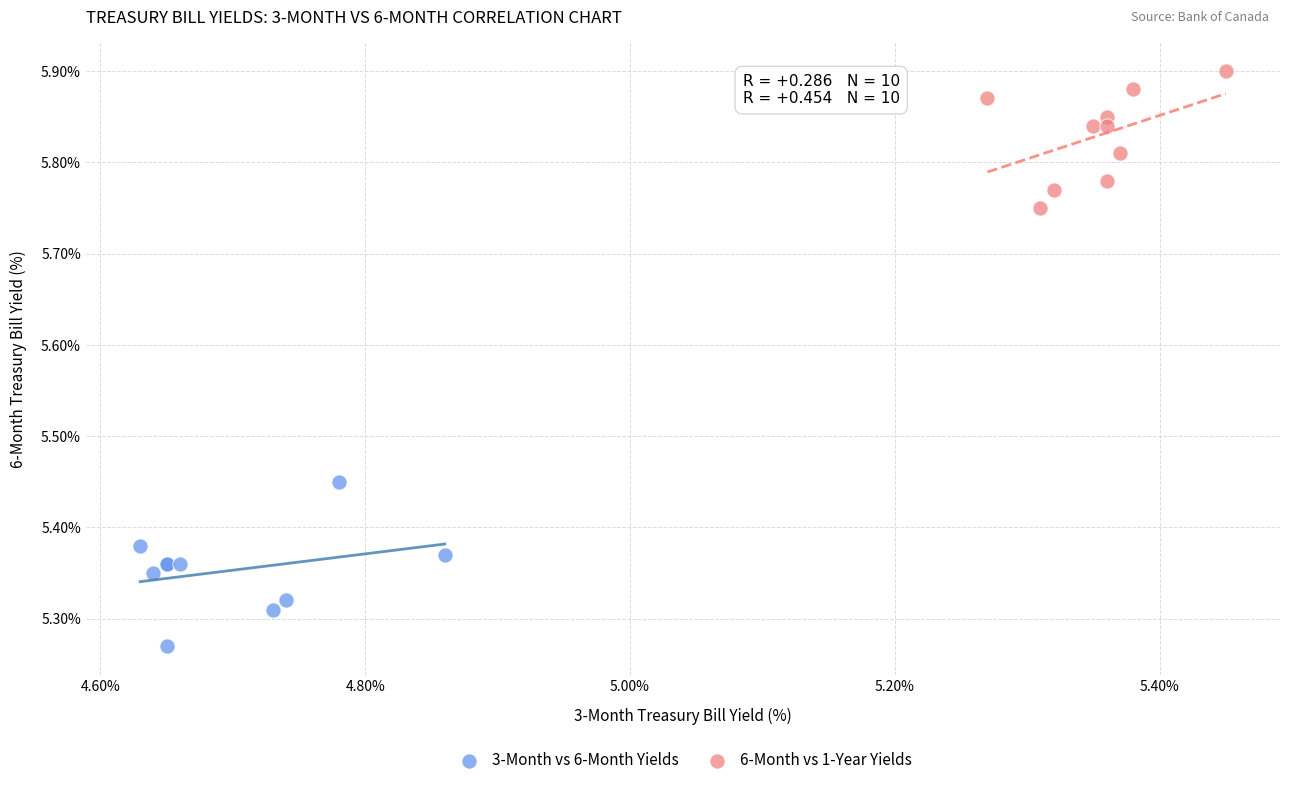

Which series reaches the minimum Y coordinate?

3-Month vs 6-Month Yields